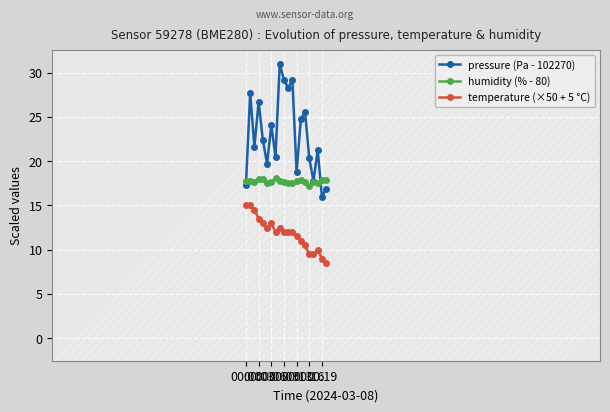

Rank the series by their average value, from highest to lowest.

pressure (Pa - 102270), humidity (% - 80), temperature (×50 + 5 °C)